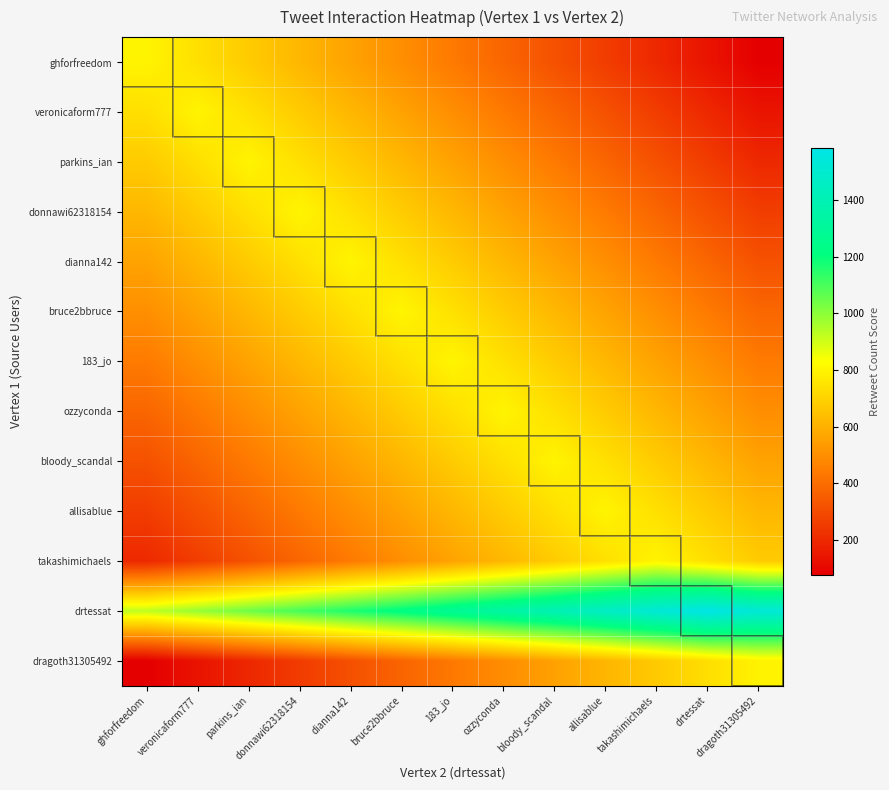

Between bloody_scandal and dragoth31305492, which is larger?

bloody_scandal